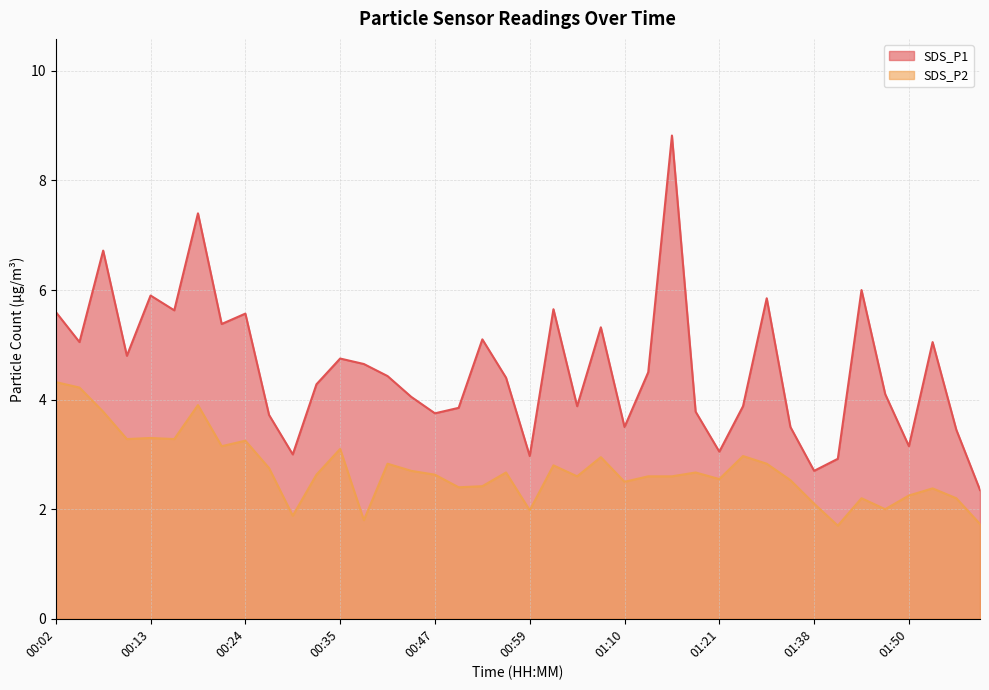

Does the chart display data point markers on the line(s)?

No